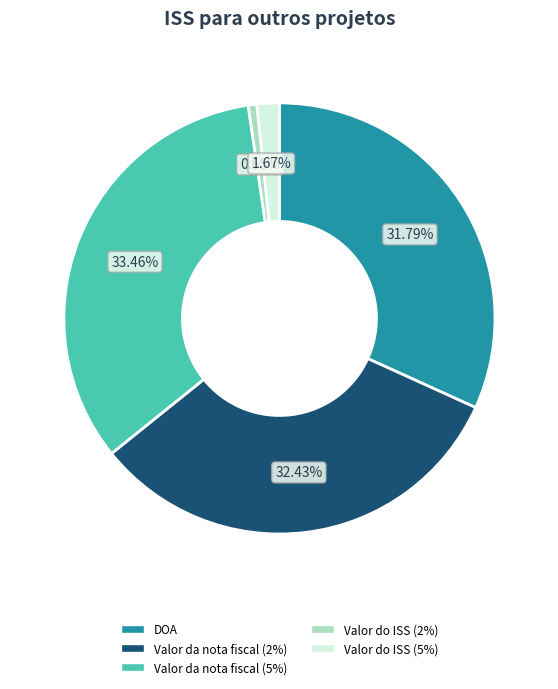

Which has a higher value, Valor do ISS (5%) or Valor da nota fiscal (5%)?

Valor da nota fiscal (5%)